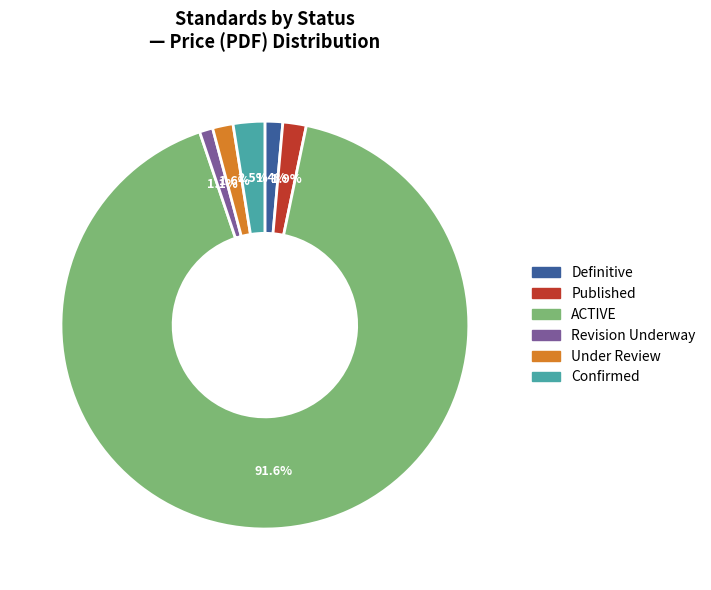

Is there a majority slice in this chart?

Yes